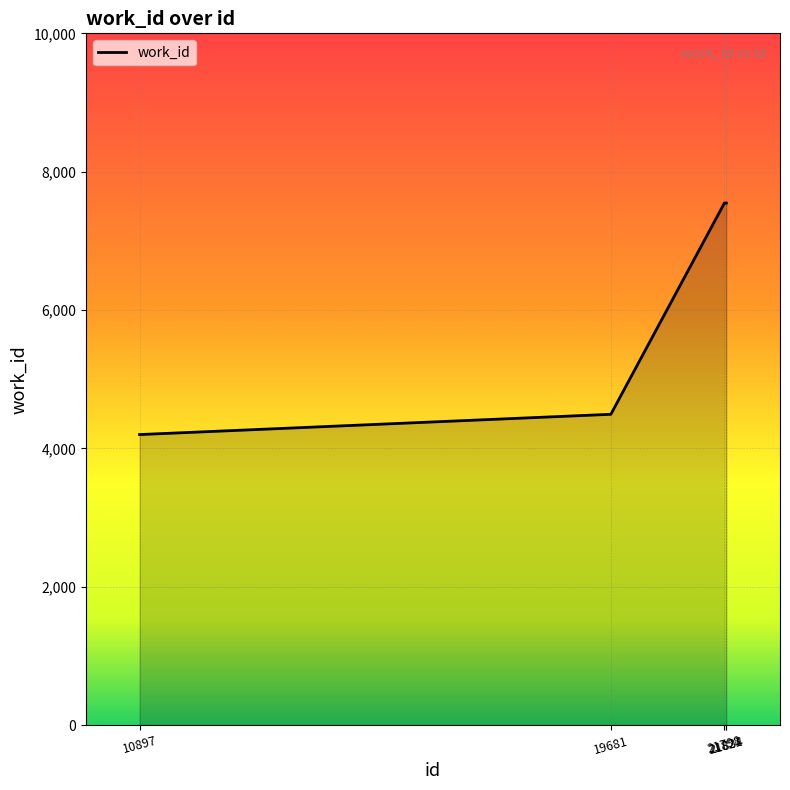

True or false: the data has more than 1 interior local peaks.

False